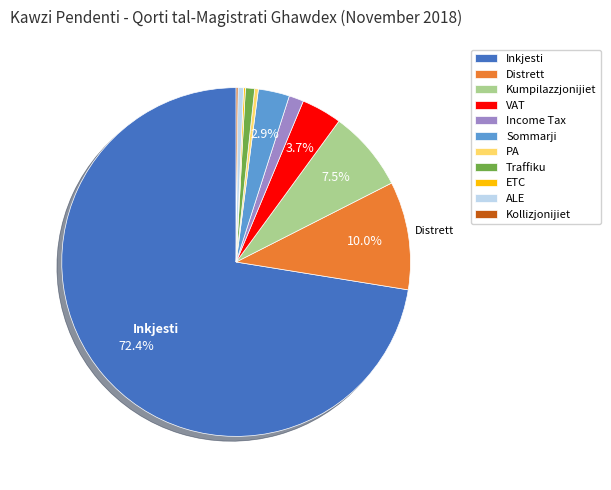

Between VAT and Traffiku, which is larger?

VAT